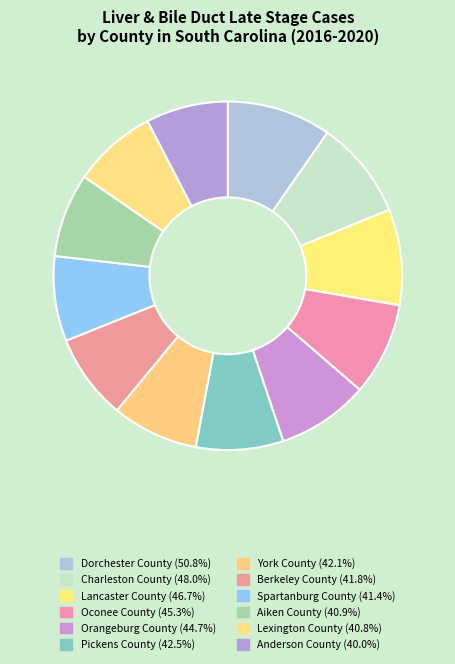

Is the sum of Anderson County and Pickens County greater than half?

No